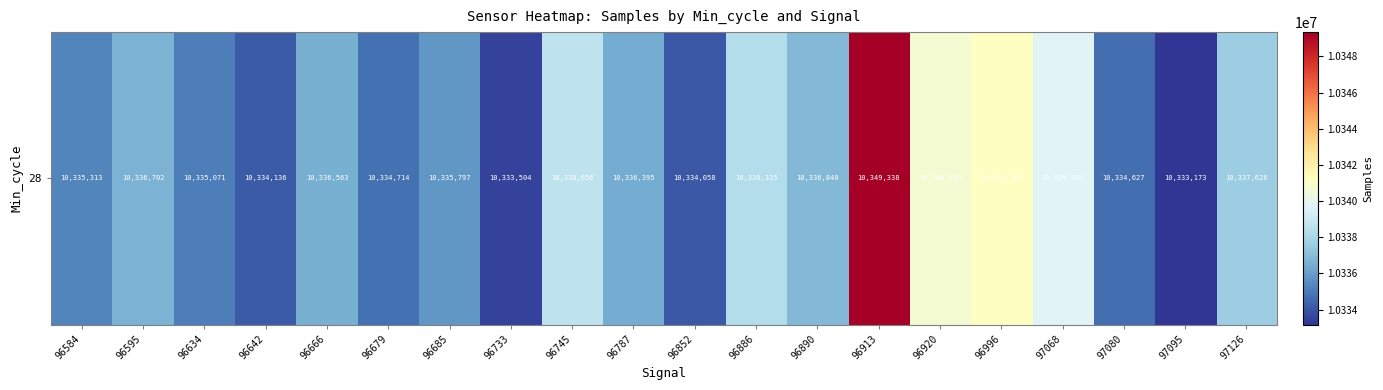

List the labels in order of value, largest first.

96913, 96996, 96920, 97068, 96745, 96886, 97126, 96890, 96595, 96666, 96787, 96685, 96584, 96634, 96679, 97080, 96642, 96852, 96733, 97095